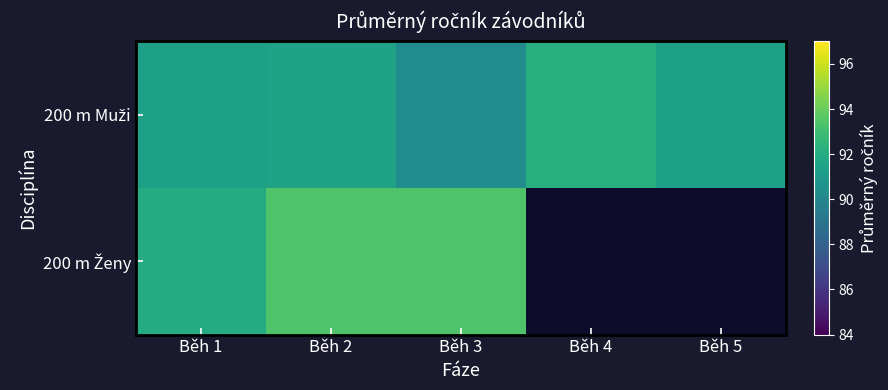

Rank the series by their maximum value, from highest to lowest.

200 m Ženy, 200 m Muži